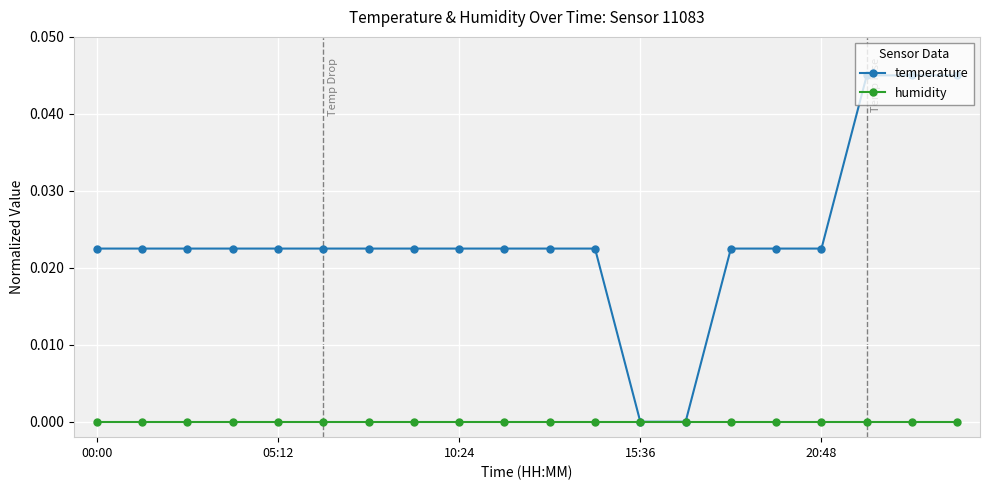

Which series has the largest total across all categories?

temperature